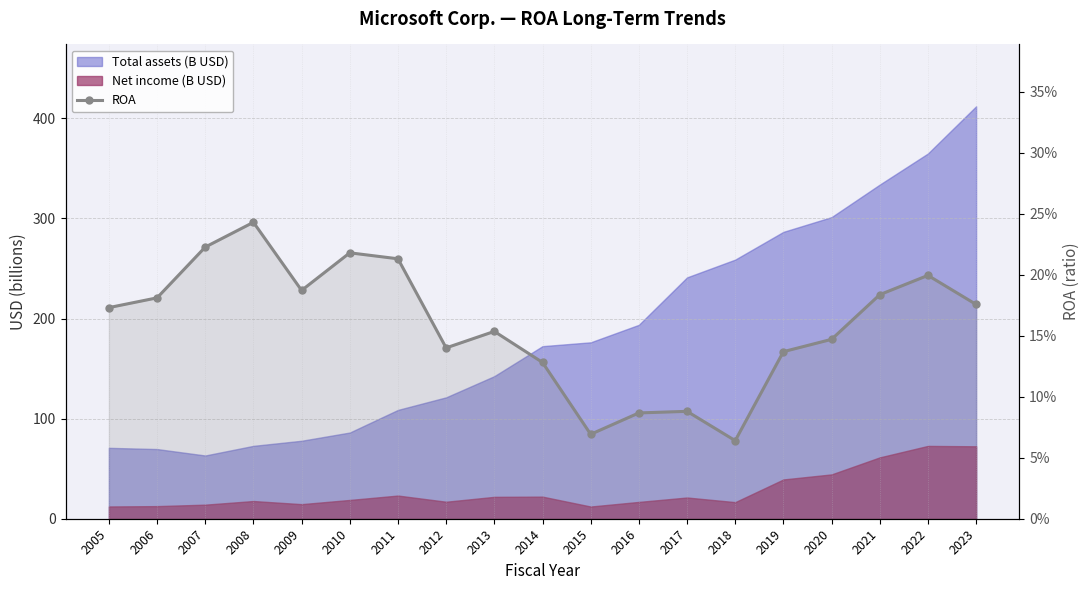

True or false: the data shows 0.1 at 2012.

True